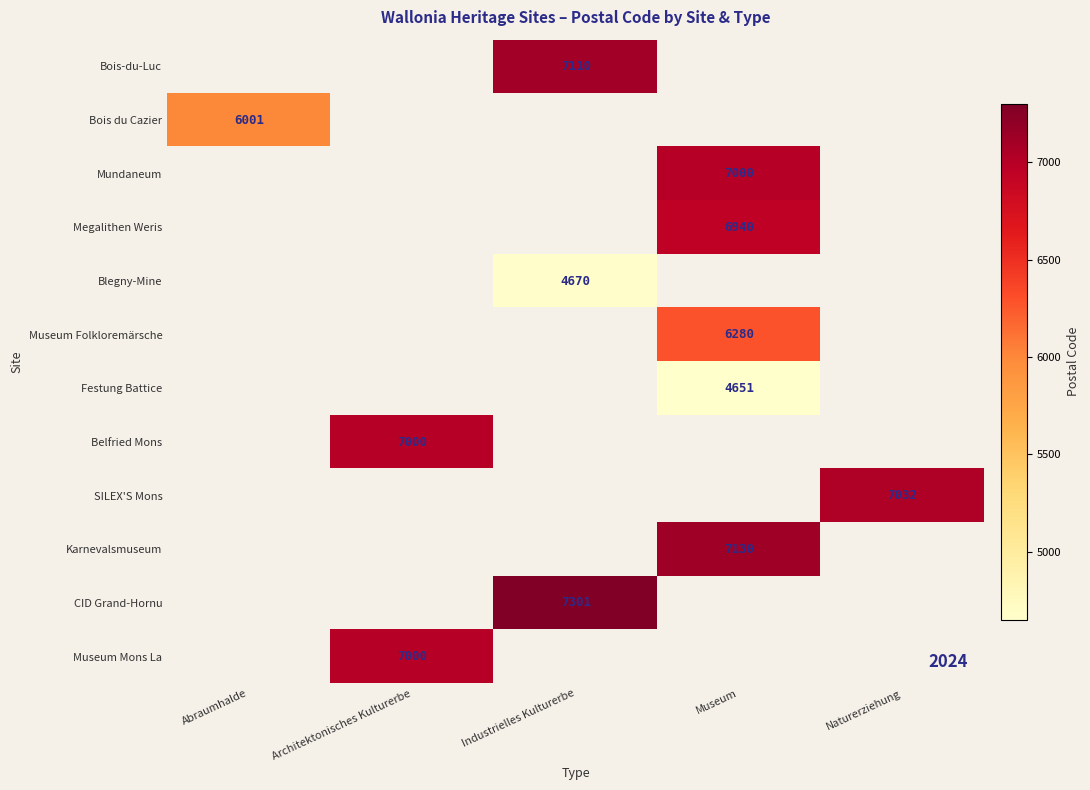

Is it true that Belfried Mons equals 7000 at Architektonisches Kulturerbe?

True